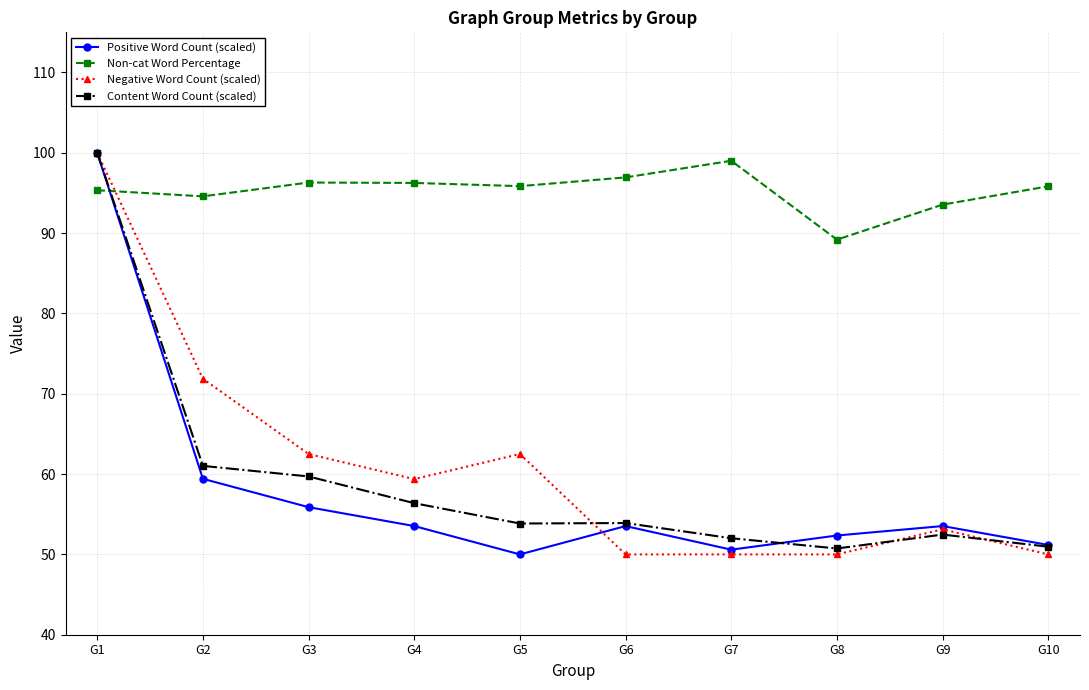

What is the sum of the Positive Word Count (scaled) values at G4 and G5?

103.5